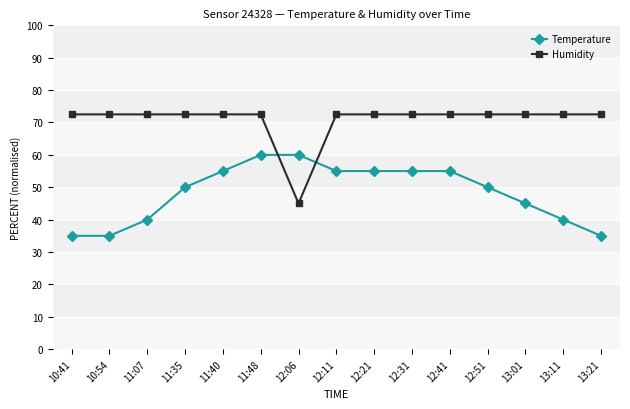

What is the label of the 7th point from the right?

12:21